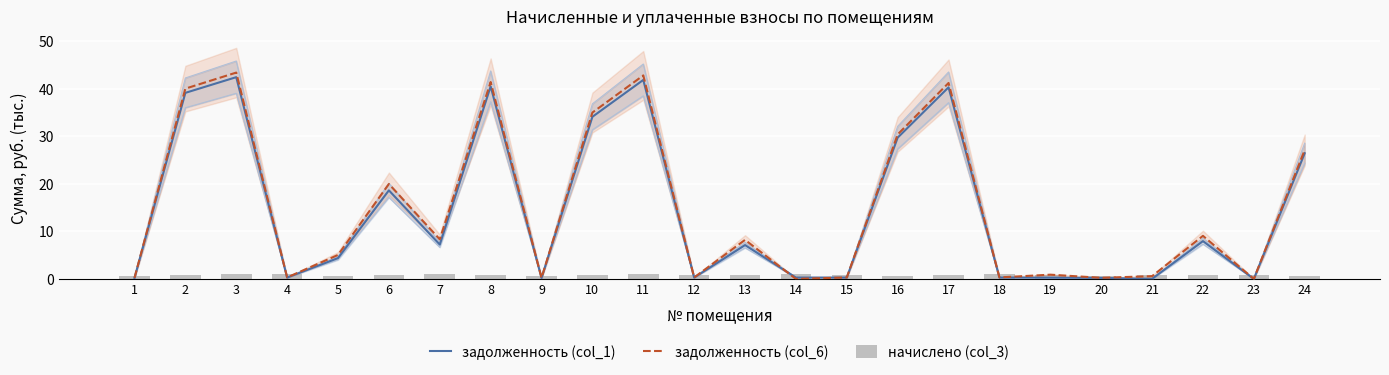

What is the value of the начислено (col_3) bar at the 7th from the left?

0.9